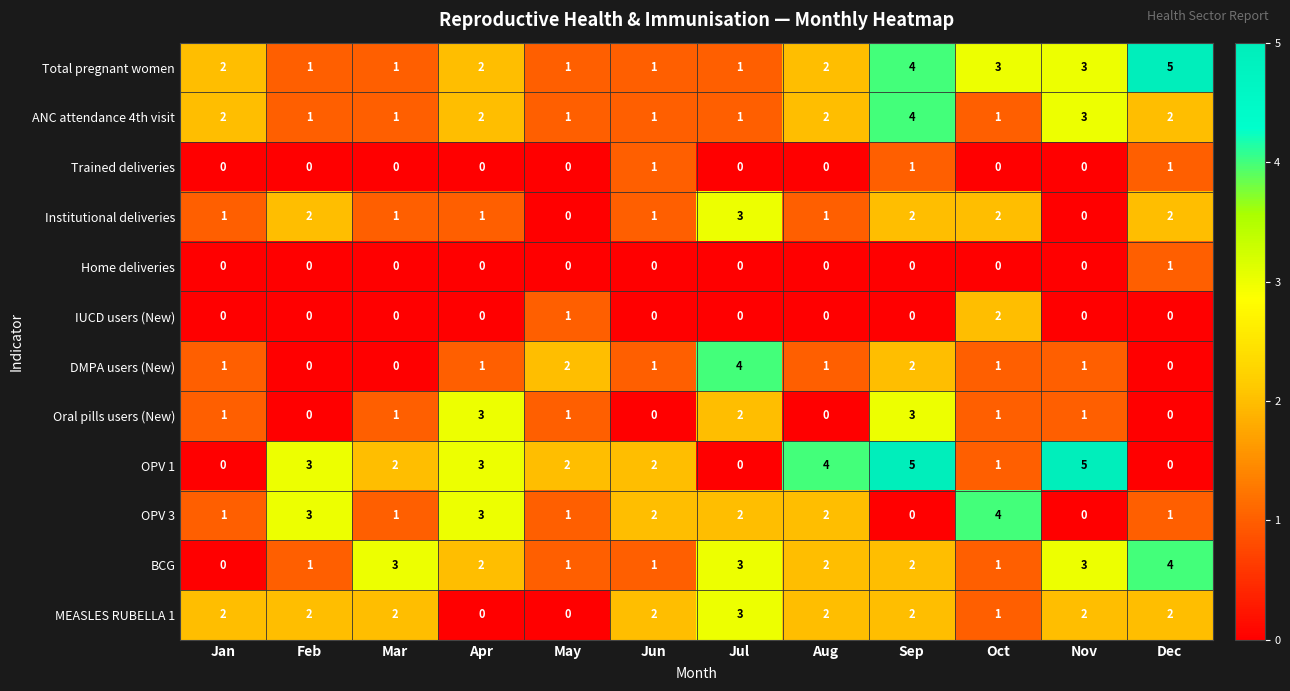

At which category is the sum across all series the highest?

Sep